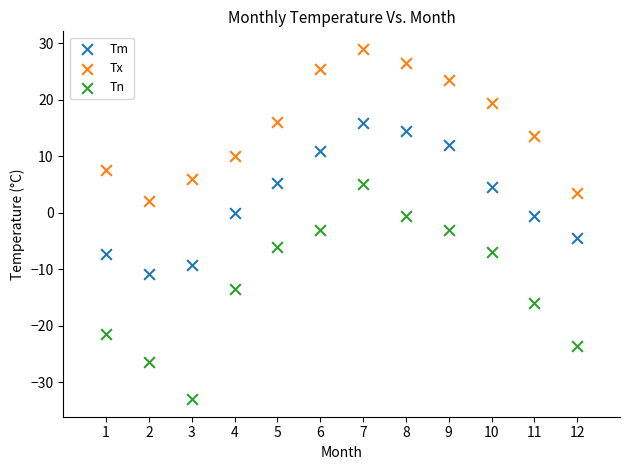

Which series has the widest spread of Y values?

Tn